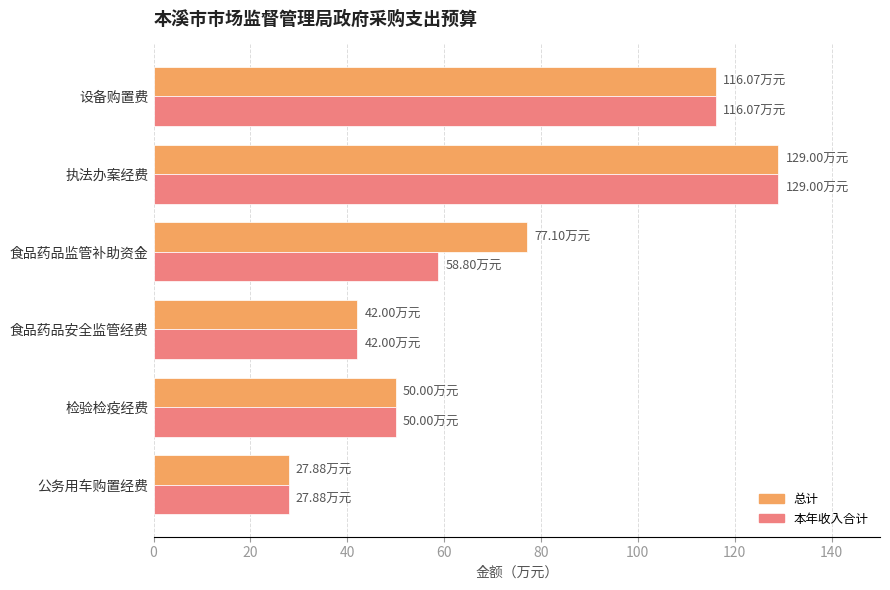

How many data points in 本年收入合计 are less than 58?

3